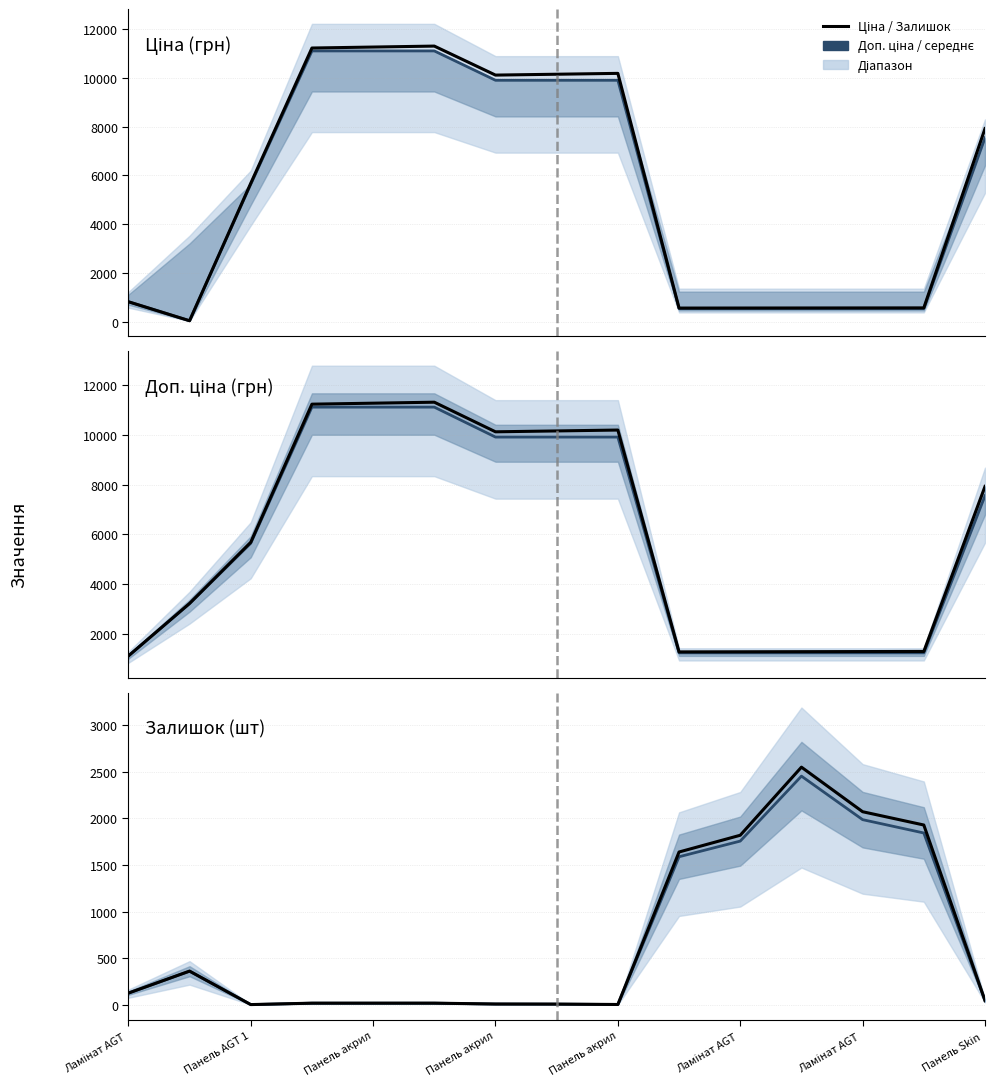

What is the sum of all Ціна (грн) values?

79770.2